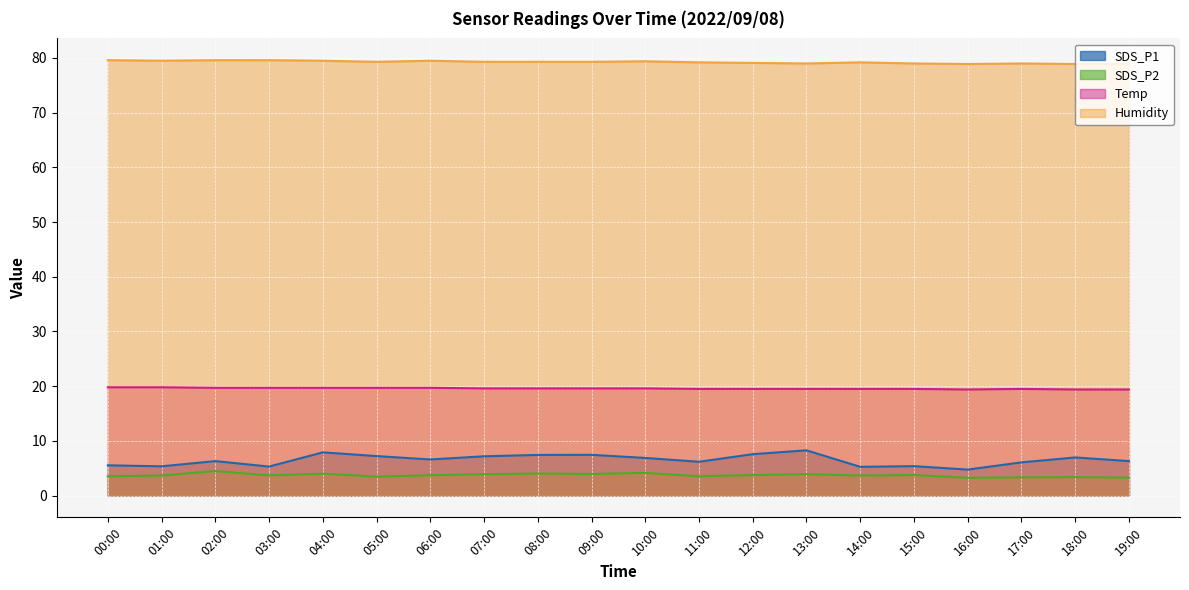

True or false: SDS_P1 and Humidity intersect in this chart.

False